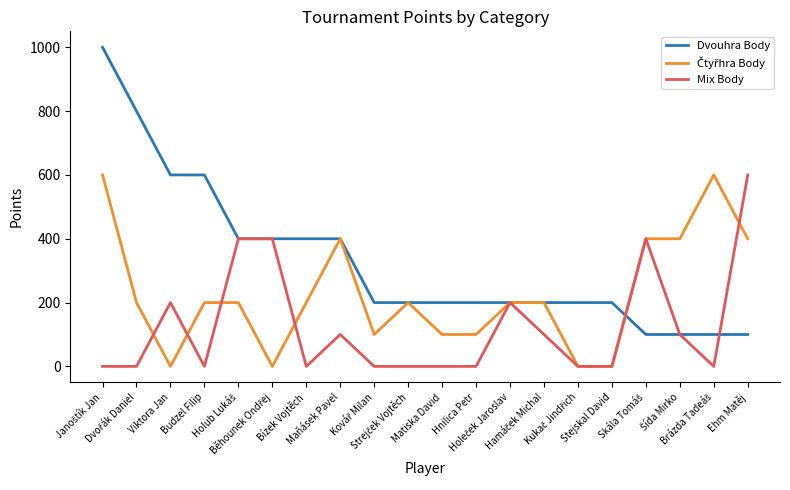

Which series has the largest total across all categories?

Dvouhra Body